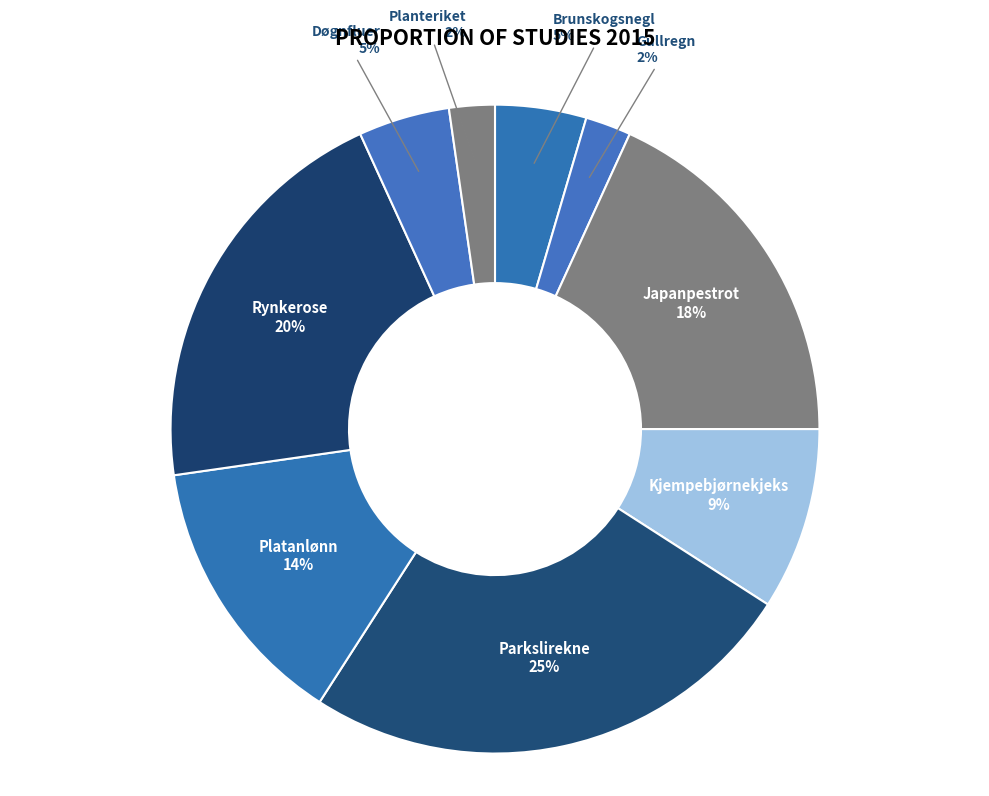

Combined, do Døgnfluer and Japanpestrot account for over 50%?

No